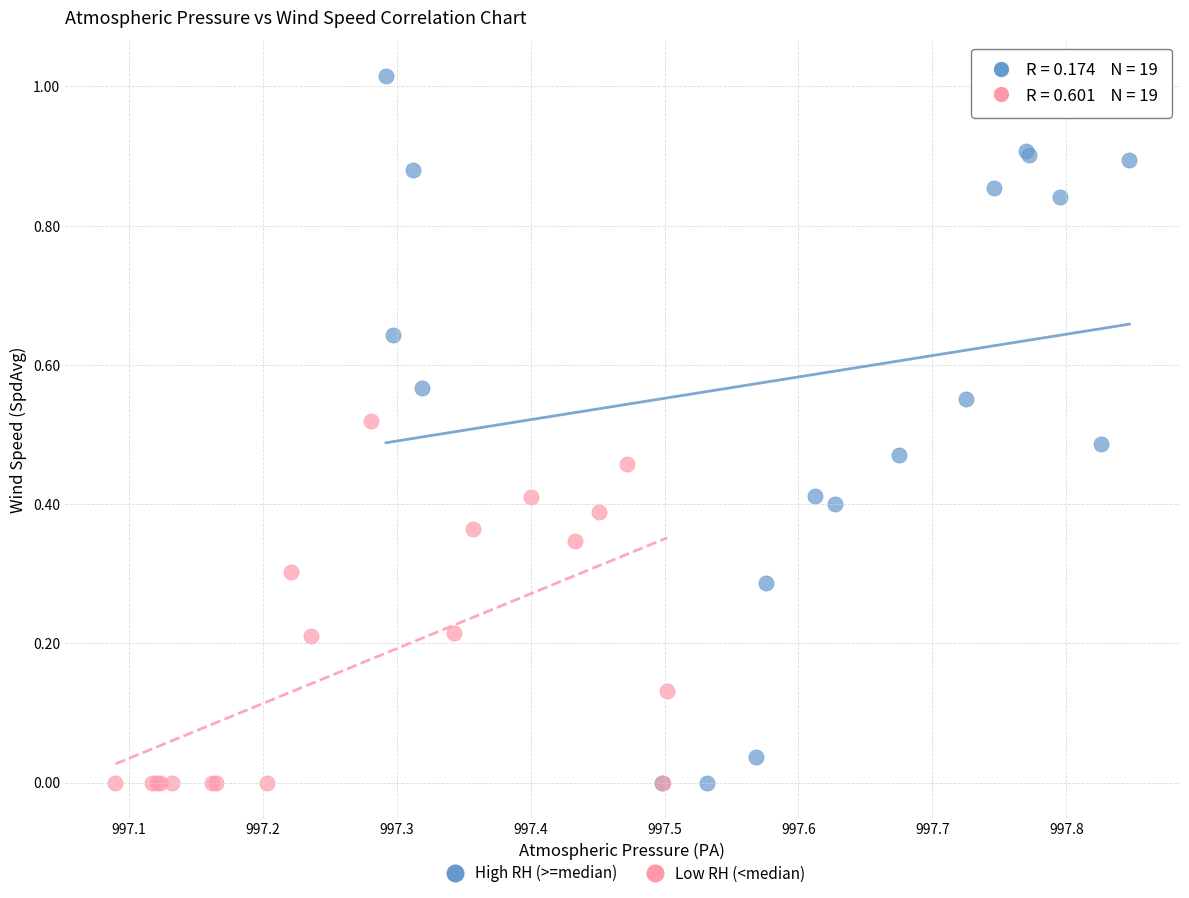

Which series has the widest spread of Y values?

High RH (>=median)